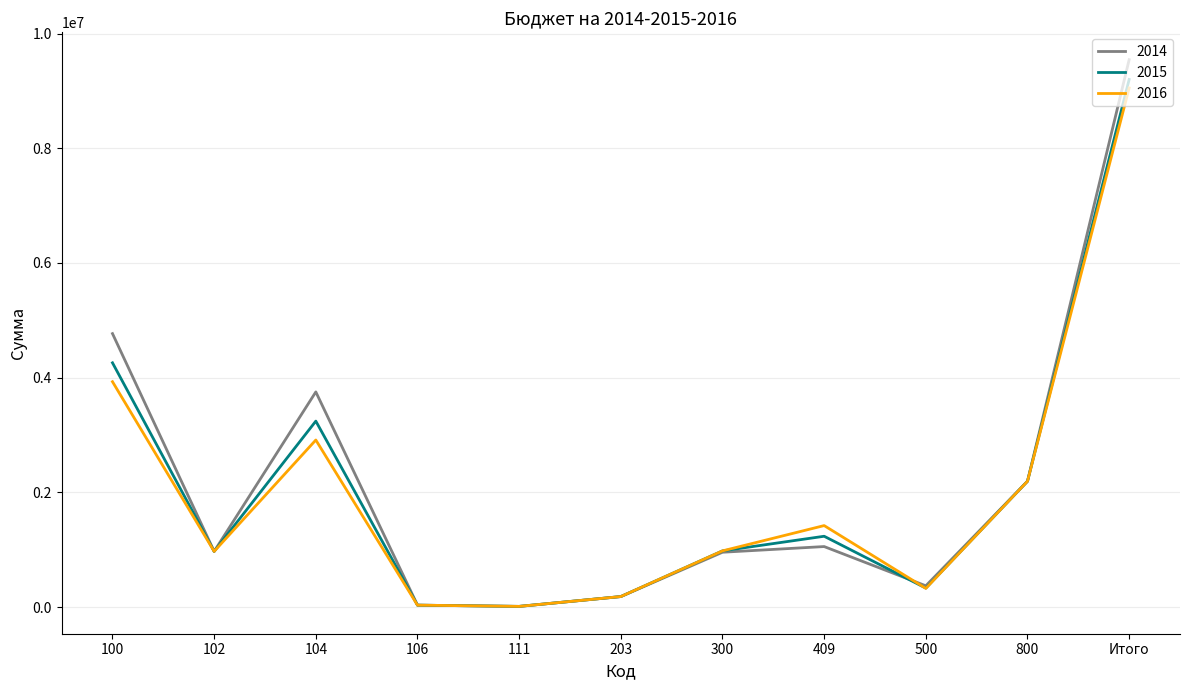

True or false: 2015 has a value of 3503475 at Итого.

False